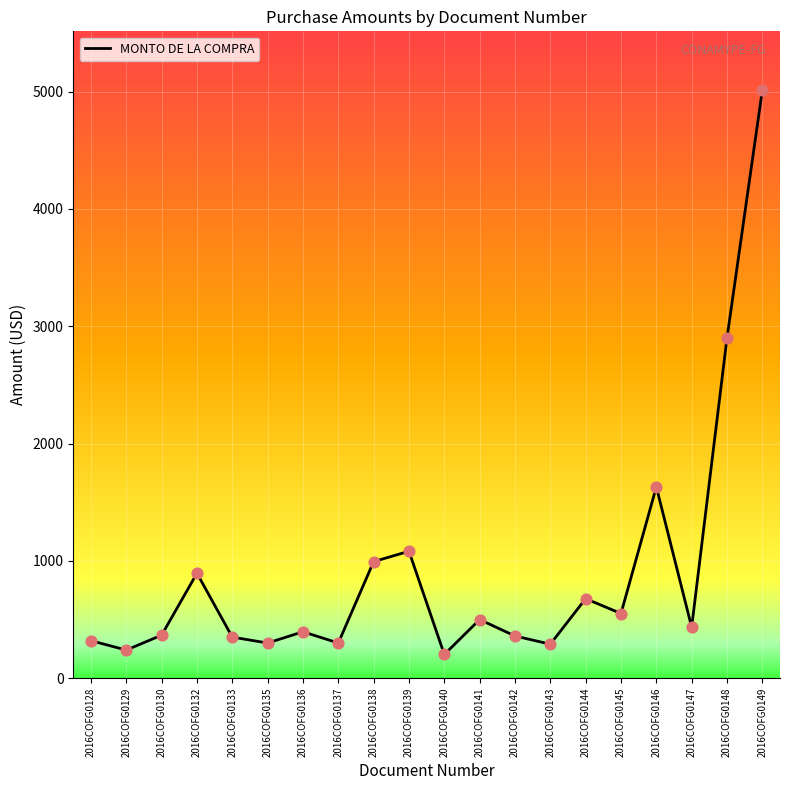

What is the ratio of the value at 2016COFG0145 to the value at 2016COFG0132?

0.6